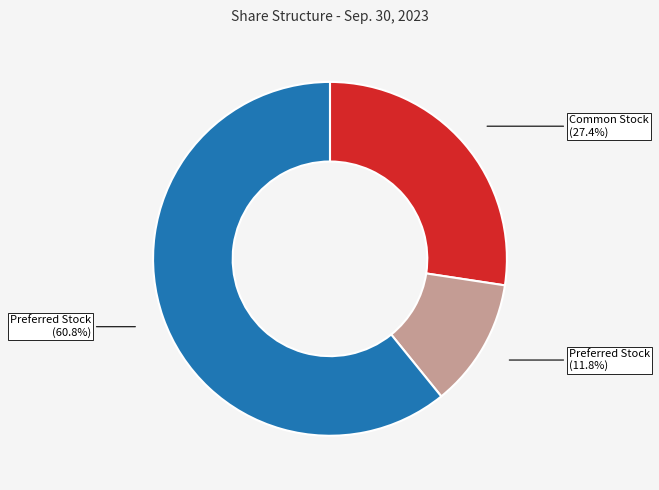

Does any single category account for the majority?

Yes